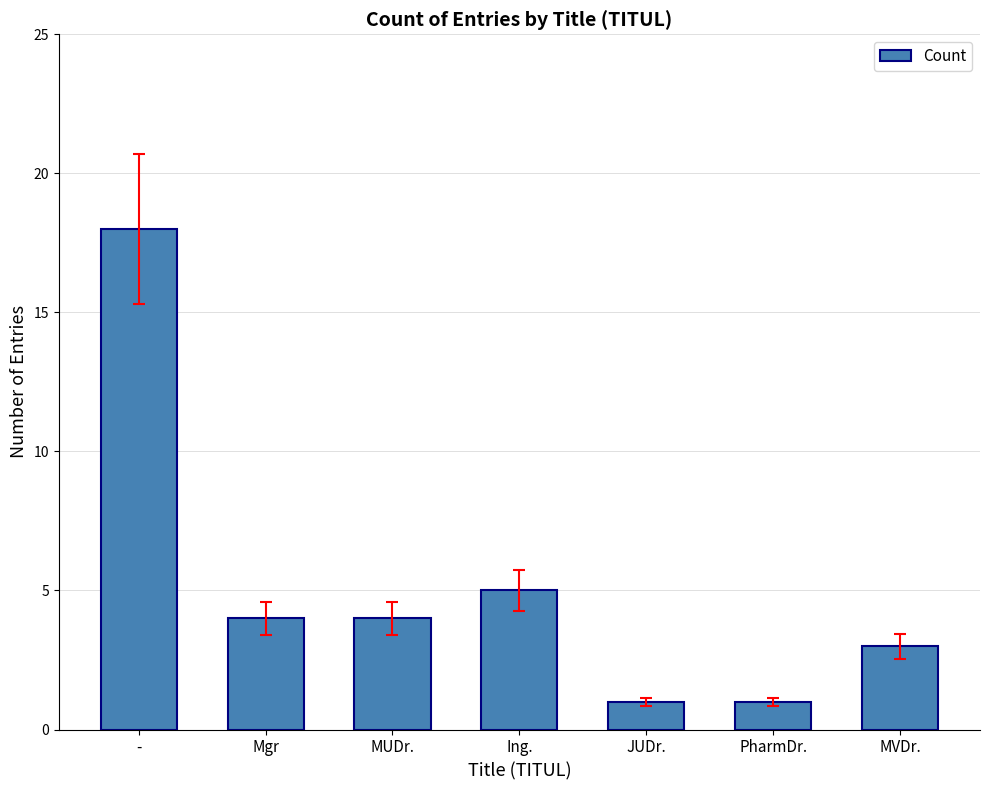

Are the bars grouped side by side (vs. stacked)?

No